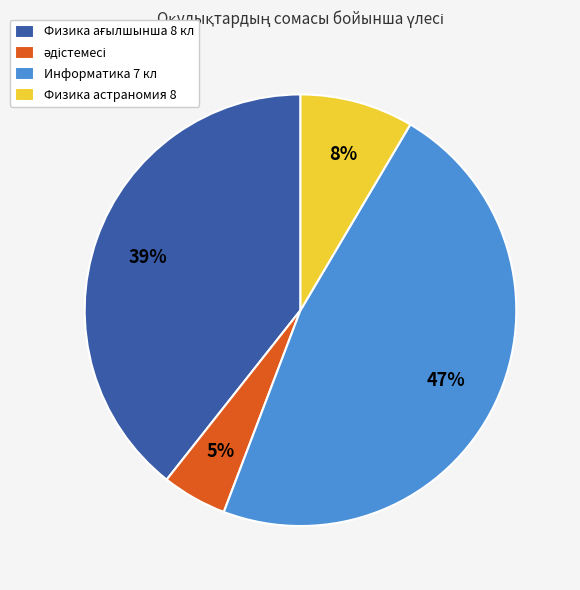

What percentage is the Физика астраномия 8 slice, to the nearest percent?

8%